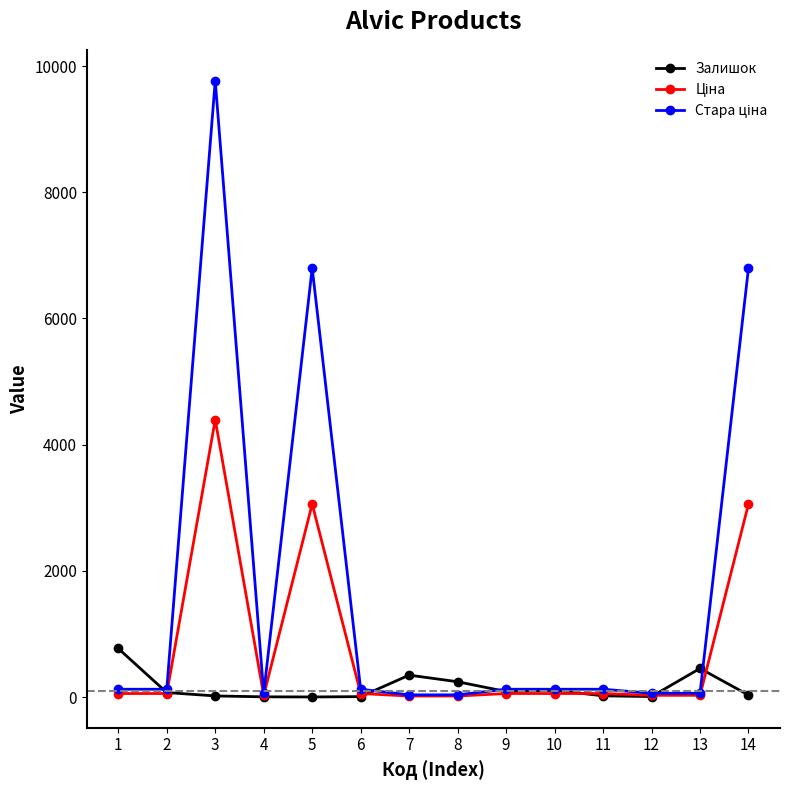

Read the Залишок value at 13.

453.0